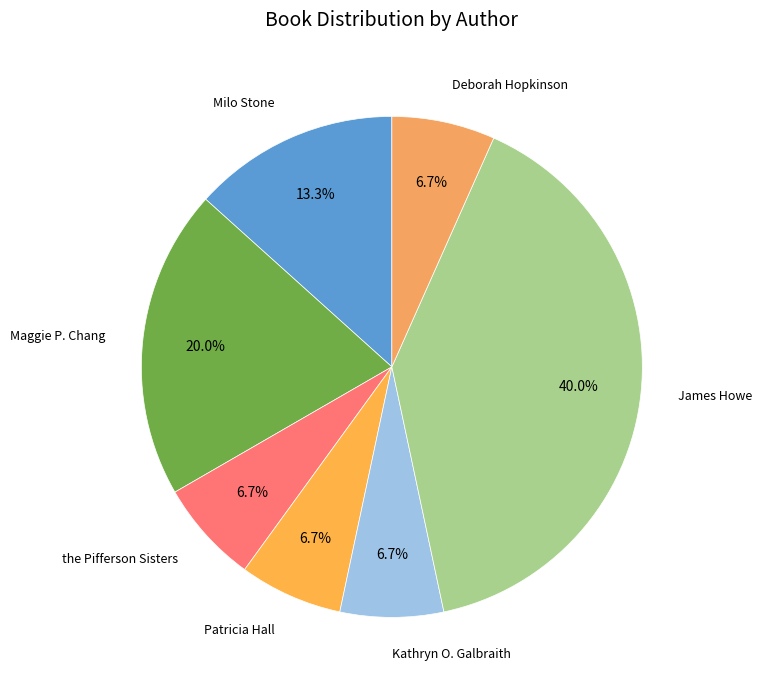

Approximately how many times larger is the value at James Howe compared to Kathryn O. Galbraith?

6.0